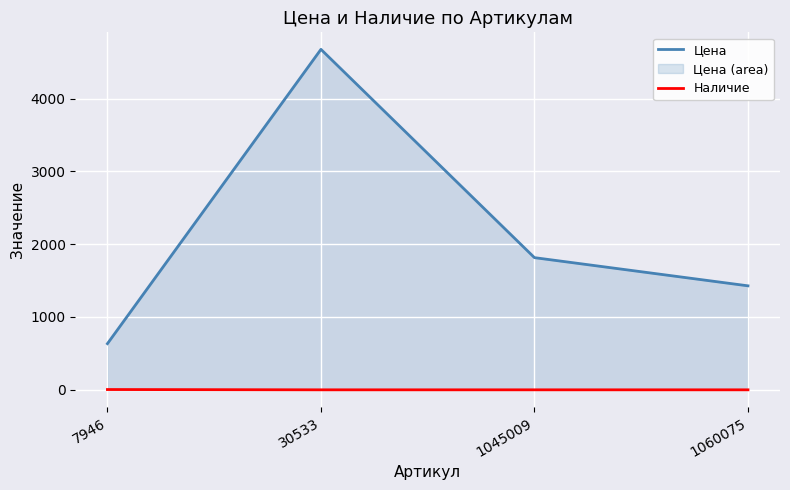

Is it true that Наличие equals -2 at 1060075?

False